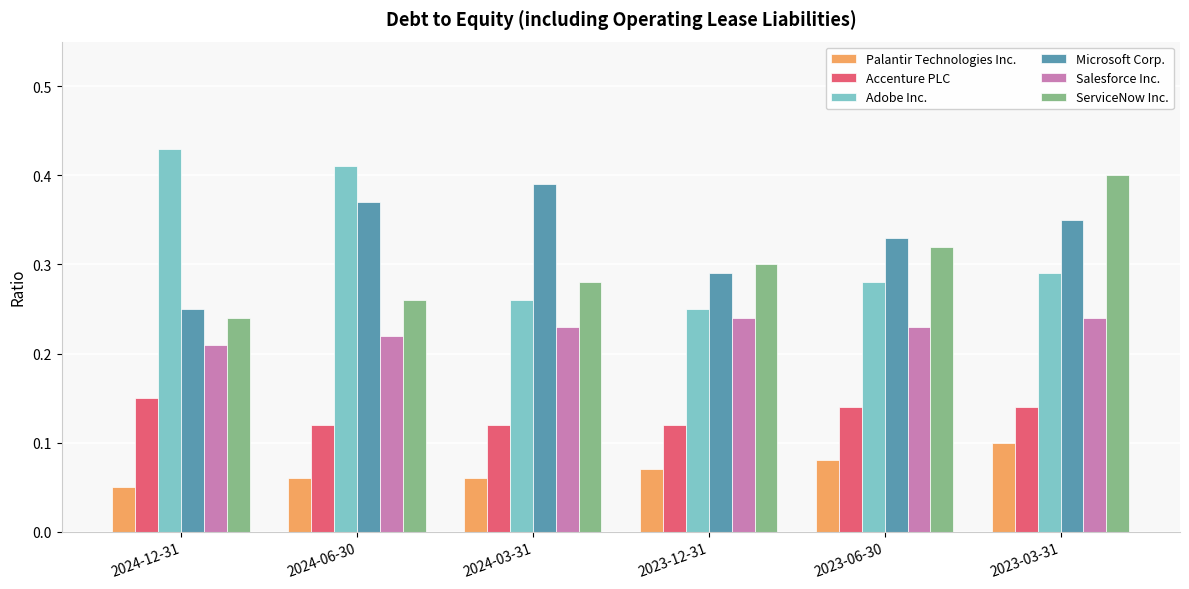

At which category is the sum across all series the highest?

2023-03-31